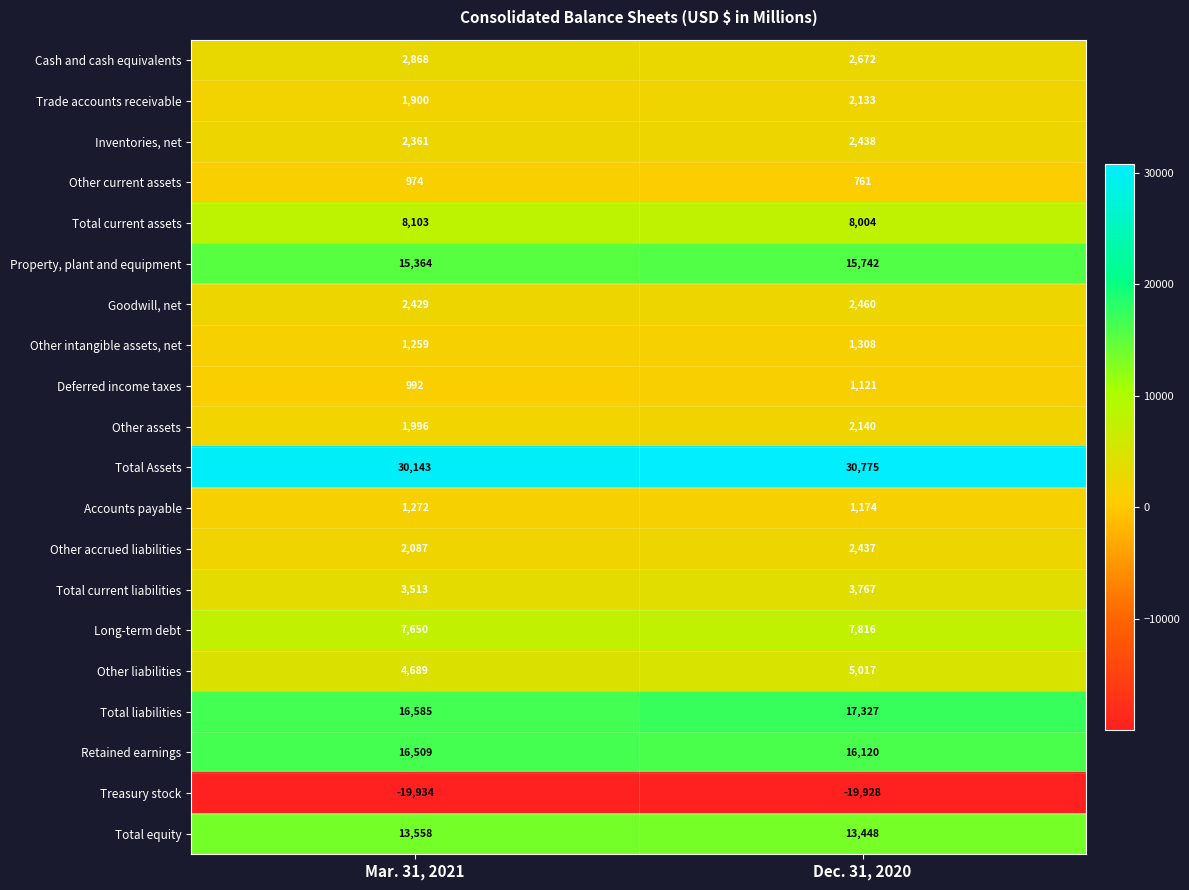

What is the total value across all series at Dec. 31, 2020?

116732